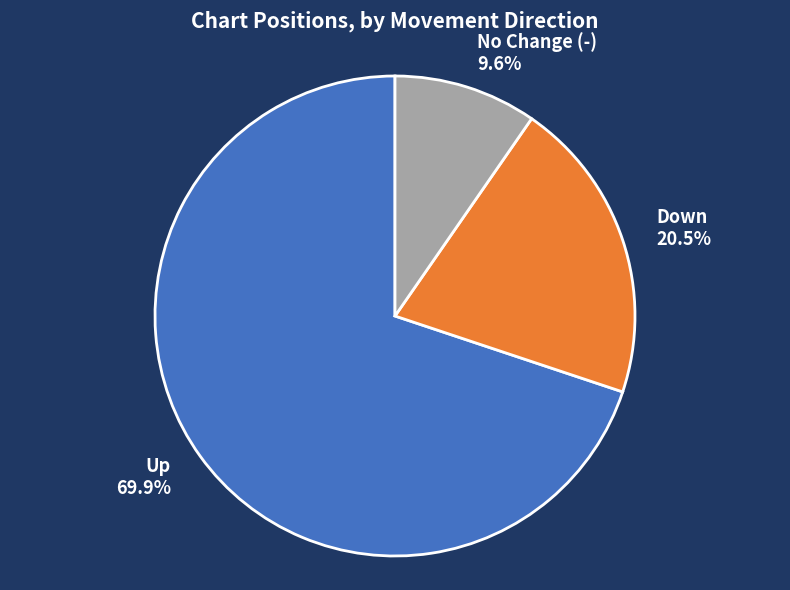

Rank the categories by value from lowest to highest.

No Change (-) 9.6%, Down 20.5%, Up 69.9%